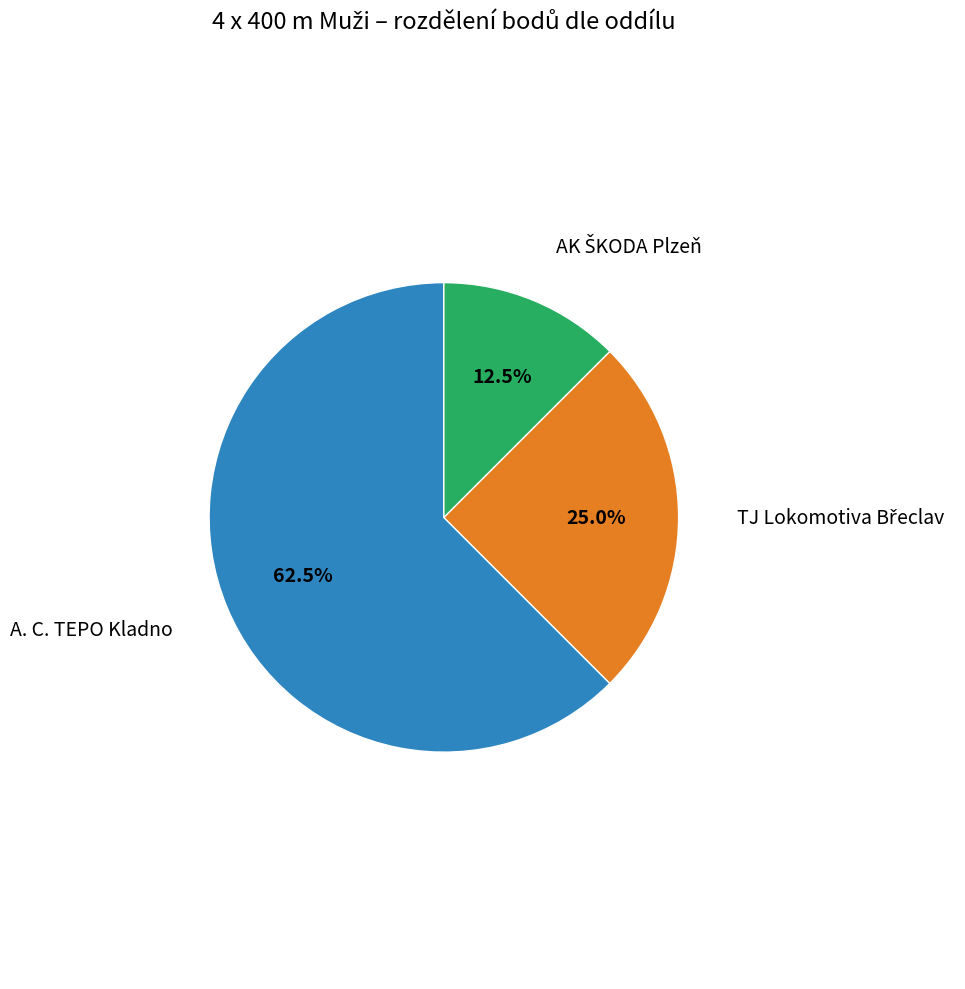

To the nearest percent, what is the average slice percentage?

33%